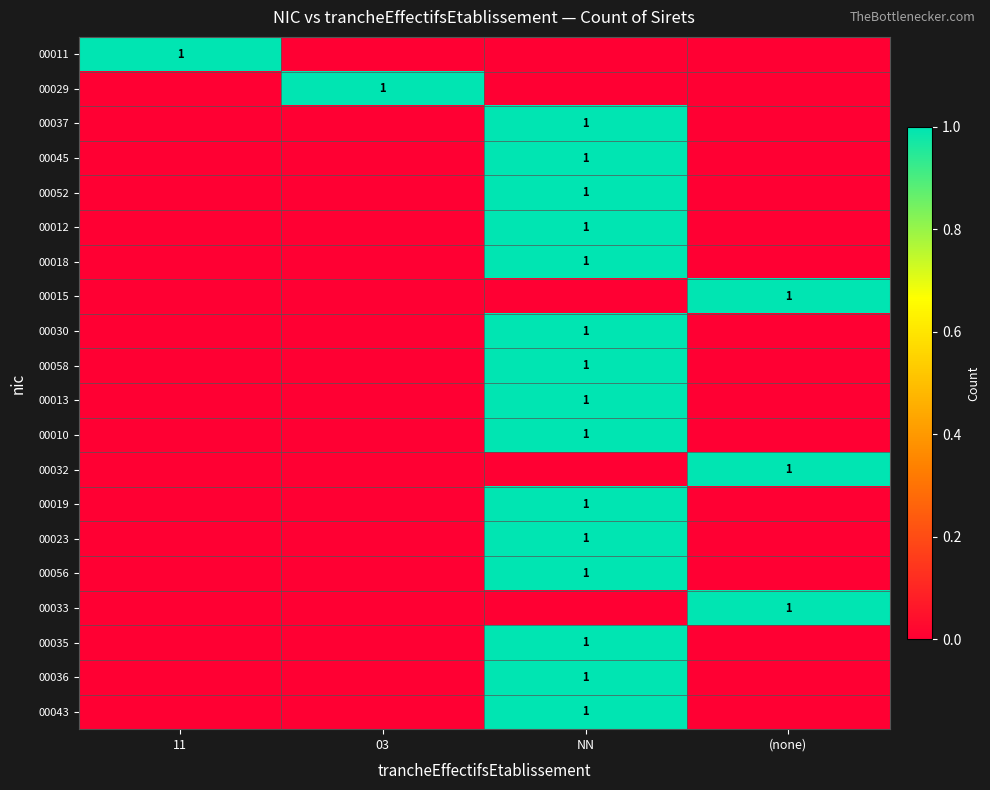

Count the number of data series in this chart.

20